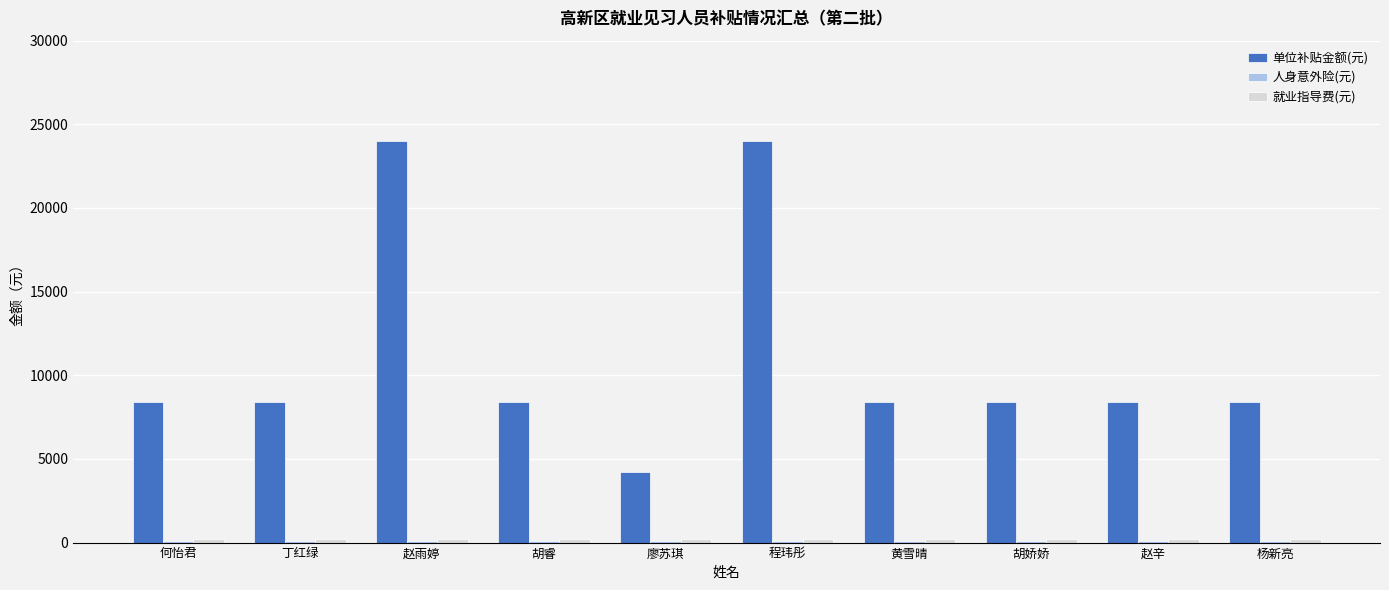

How many categories are shown in the chart?

10